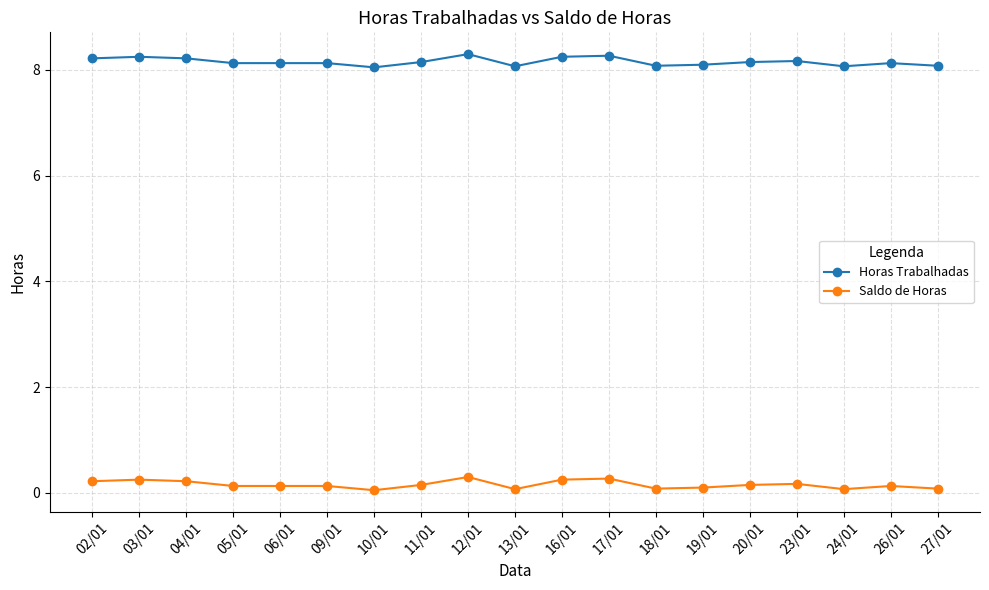

What position from the right is 20/01?

5